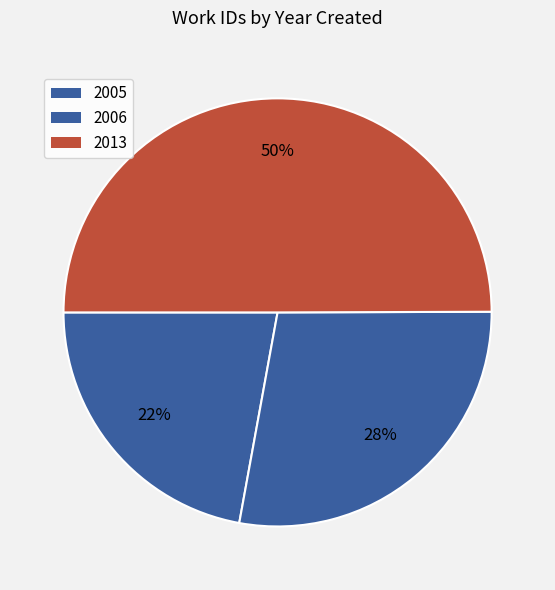

Which slice is the largest?

2013